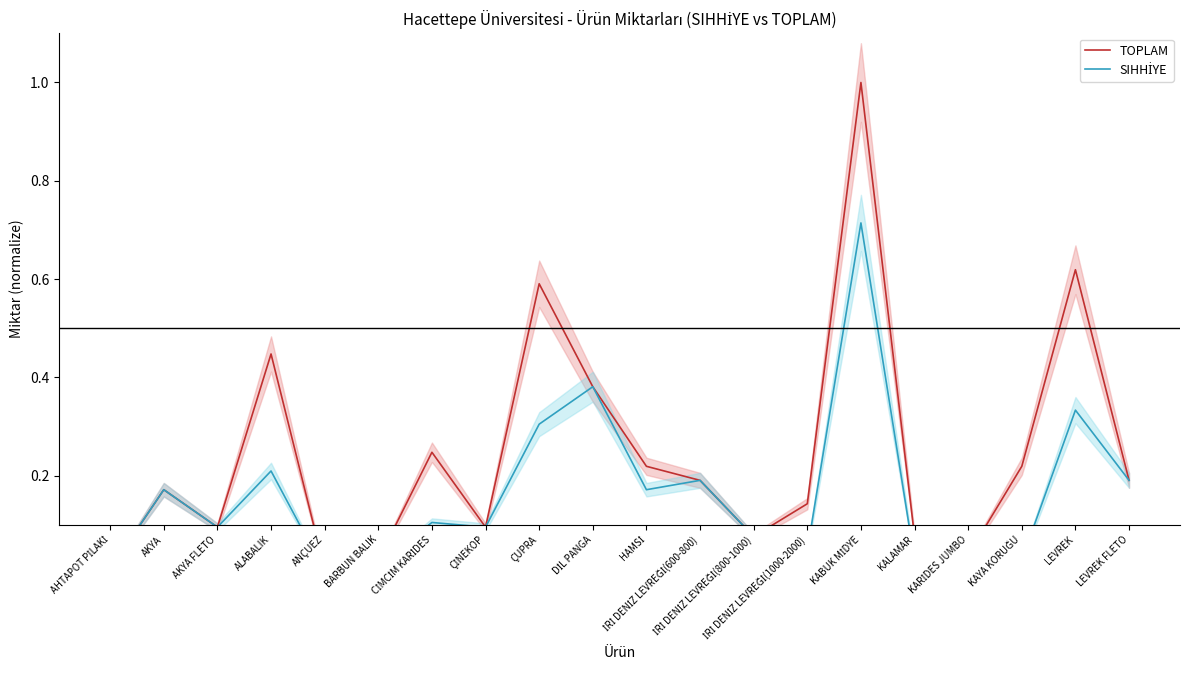

How many interior local peaks does the SIHHİYE series have?

7